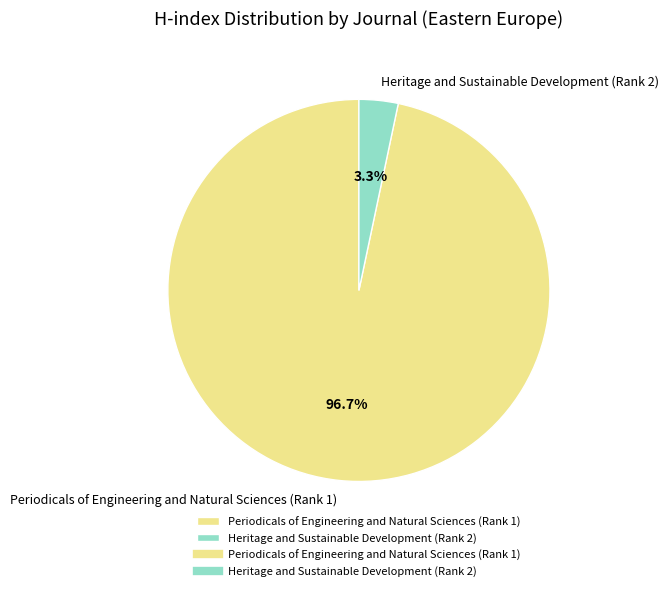

Rank the categories by value from lowest to highest.

Heritage and Sustainable Development (Rank 2), Periodicals of Engineering and Natural Sciences (Rank 1)